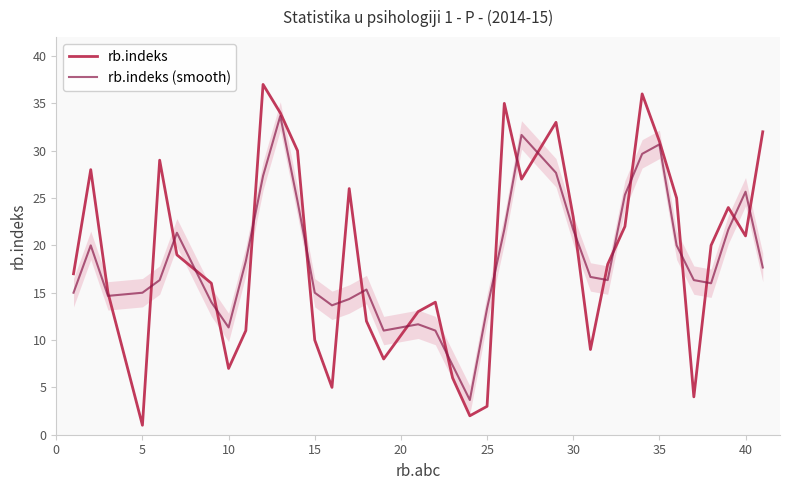

Reading left to right, transcribe all the data shown in this chart.

rb.indeks: 17.0	28.0	15.0	1.0	29.0	19.0	16.0	7.0	11.0	37.0	34.0	30.0	10.0	5.0	26.0	12.0	8.0	13.0	14.0	6.0	2.0	3.0	35.0	27.0	33.0	23.0	9.0	18.0	22.0	36.0	31.0	25.0	4.0	20.0	24.0	21.0	32.0
rb.indeks (smooth): 15.0	20.0	14.7	15.0	16.3	21.3	14.0	11.3	18.3	27.3	33.7	24.7	15.0	13.7	14.3	15.3	11.0	11.7	11.0	7.3	3.7	13.3	21.7	31.7	27.7	21.7	16.7	16.3	25.3	29.7	30.7	20.0	16.3	16.0	21.7	25.7	17.7